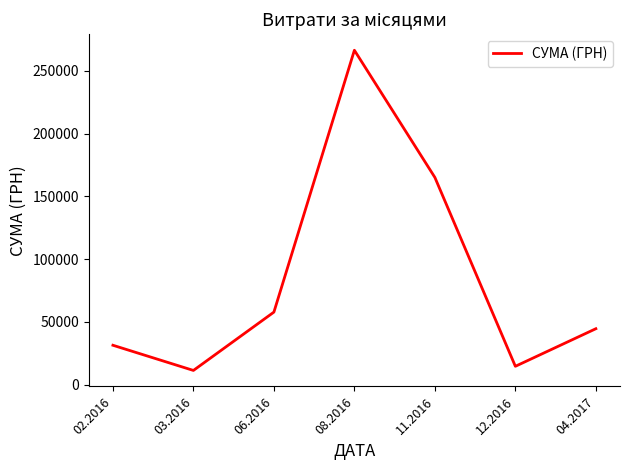

Is this an area chart (filled region under the line)?

No